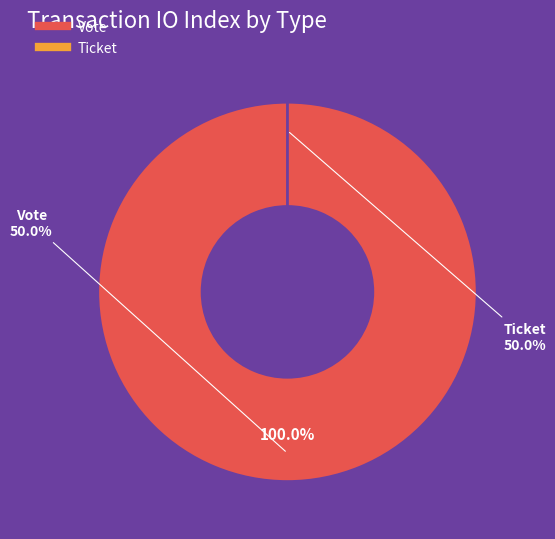

How many slices are in this pie chart?

2